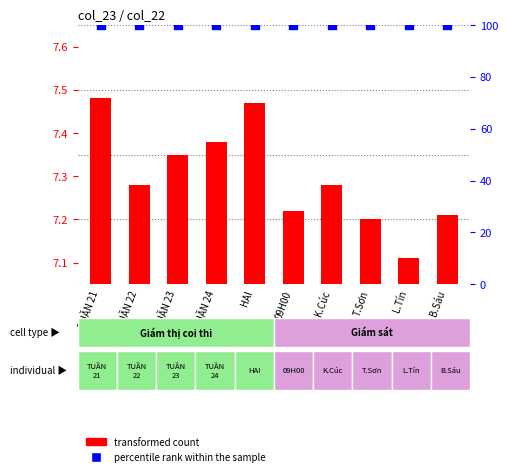

Which series reaches the minimum Y coordinate?

transformed count